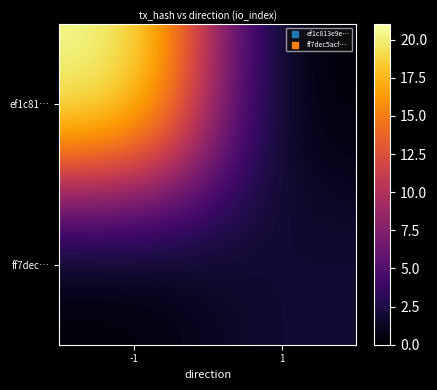

Which series has the widest spread of values?

ef1c81…